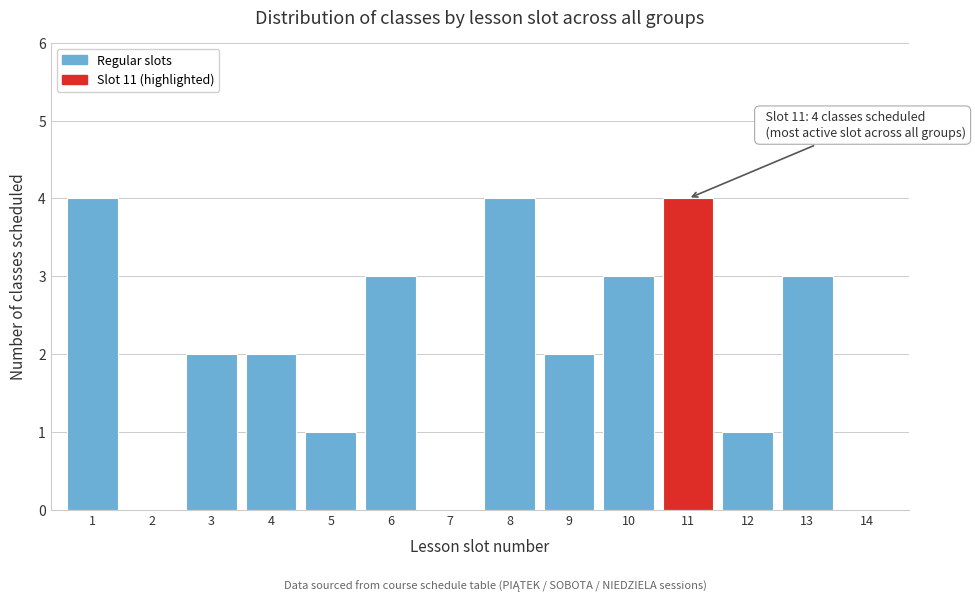

Reading right to left, what are all the values shown in this chart?

14=0	13=3	12=1	11=4	10=3	9=2	8=4	7=0	6=3	5=1	4=2	3=2	2=0	1=4